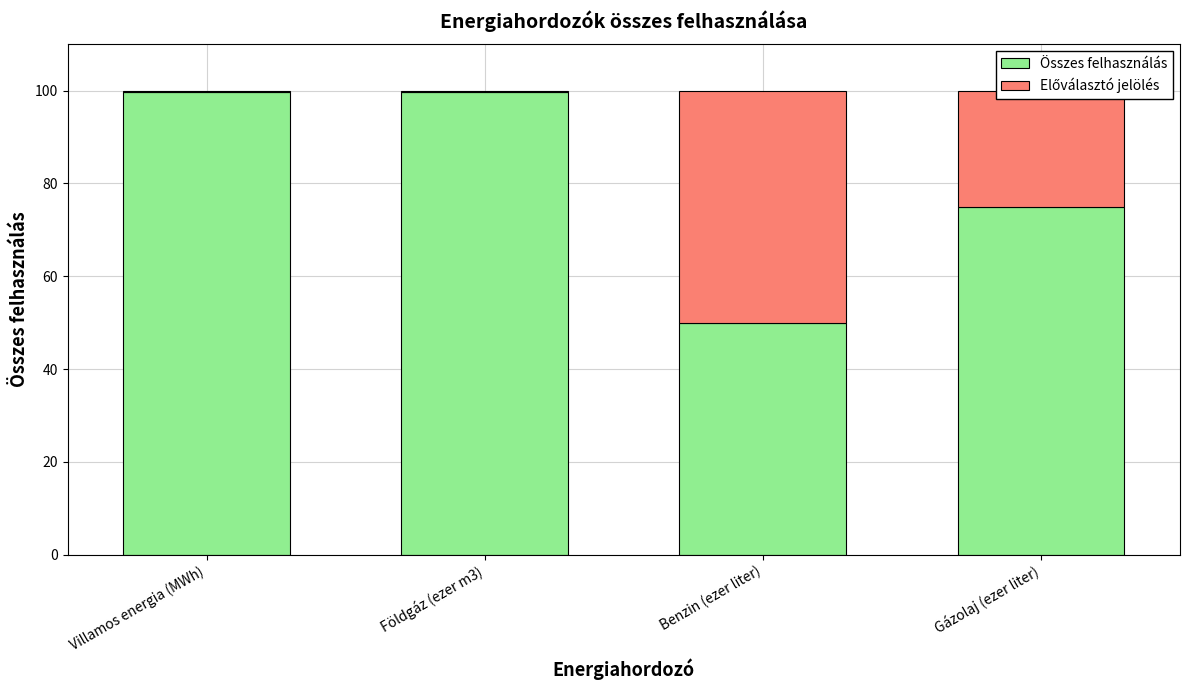

The value of Összes felhasználás at Benzin (ezer liter) is 50.0. True or false?

True